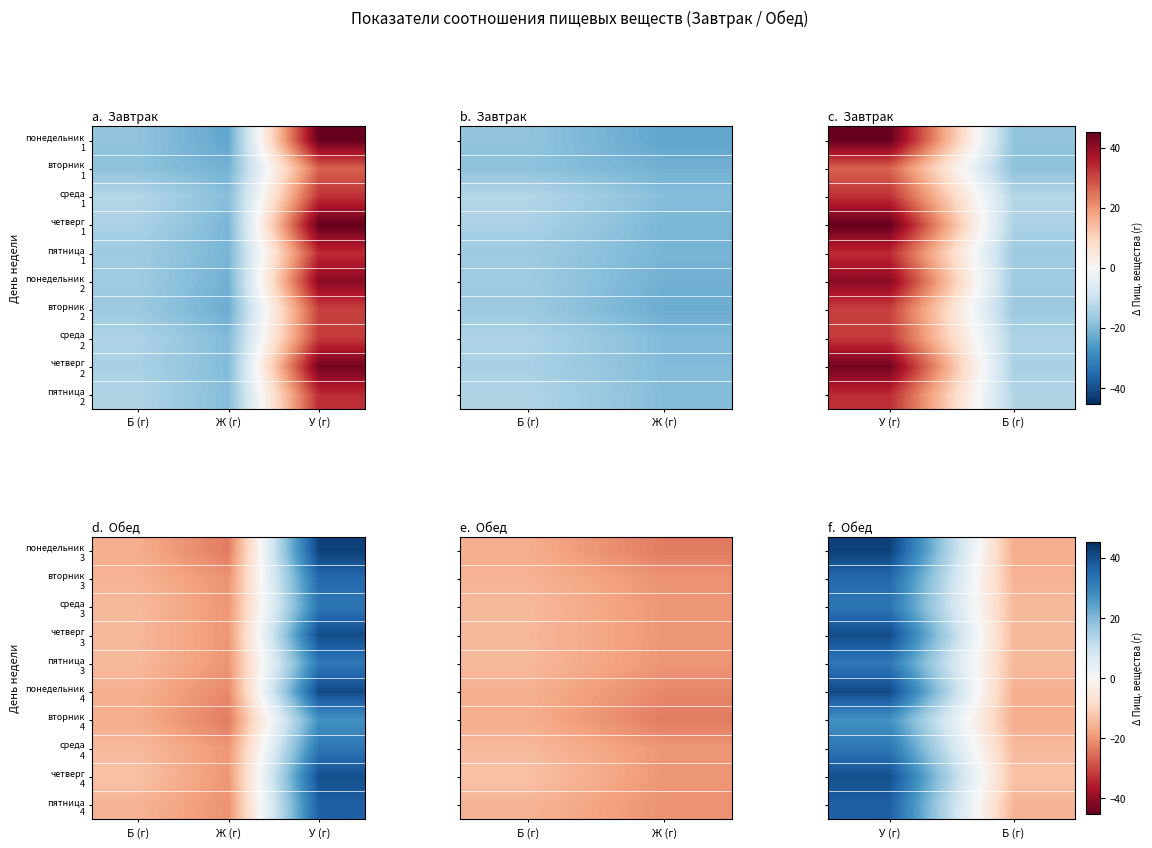

How many distinct data groups are displayed?

10